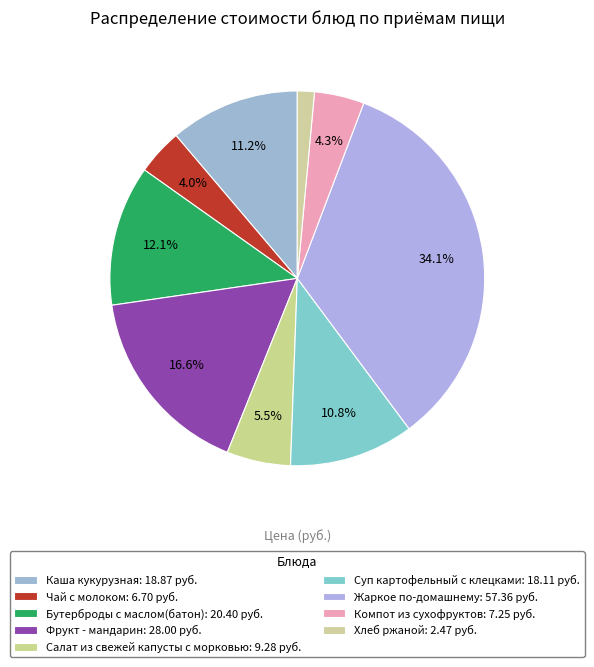

What percentage is the Компот из сухофруктов slice, to the nearest percent?

4%